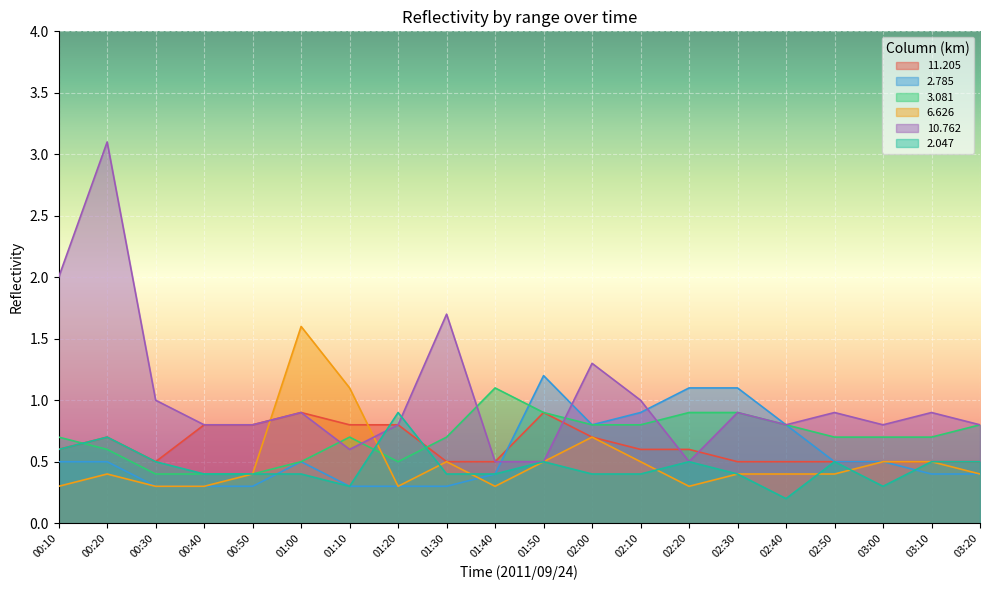

The value of 3.081 at 01:00 is 0.2. True or false?

False